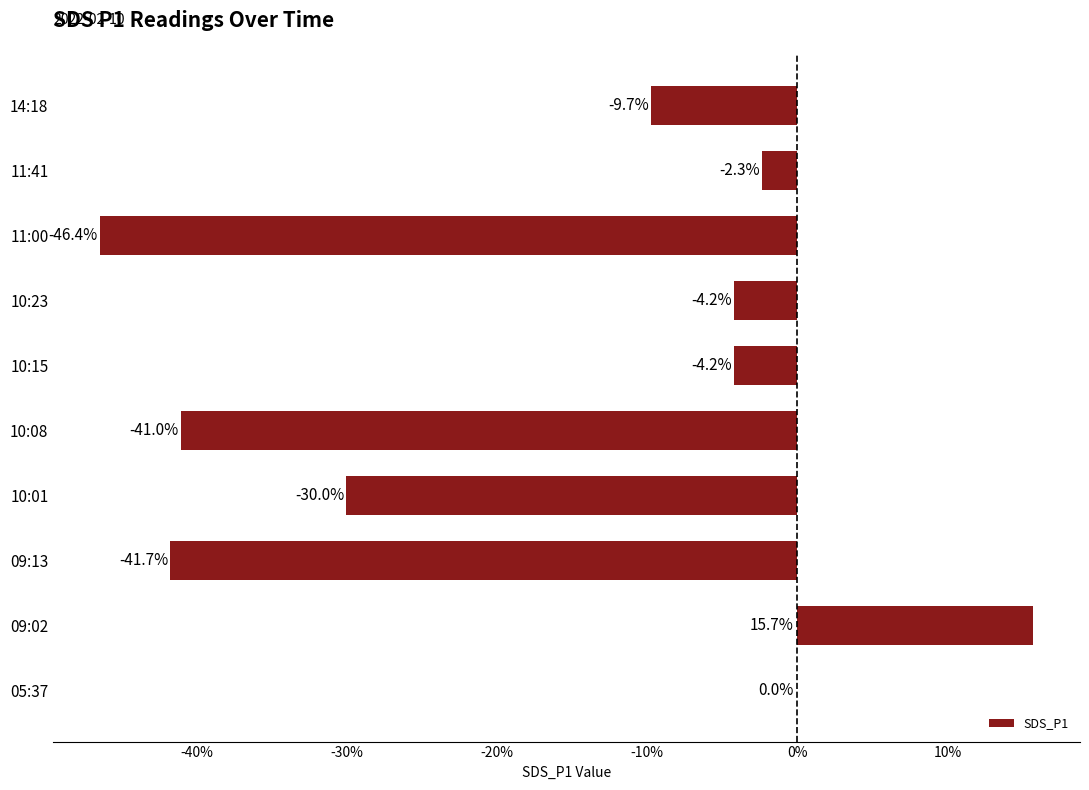

Are the bars horizontal?

Yes